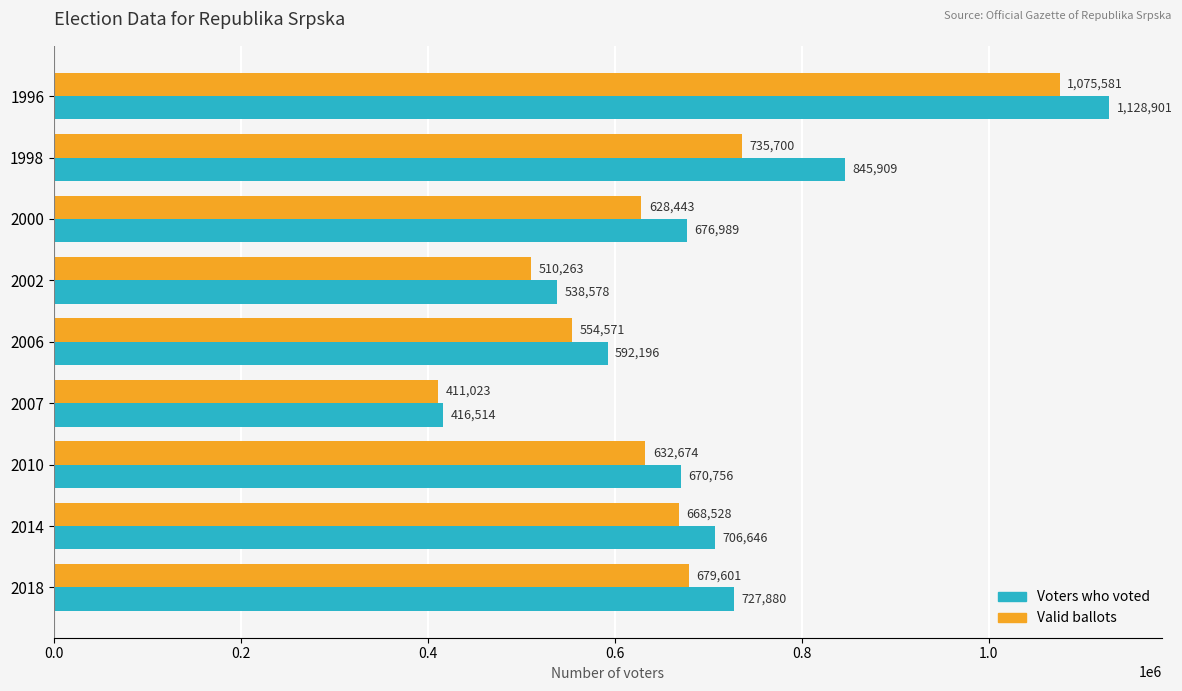

What is the lowest value of the Voters who voted series?

416514